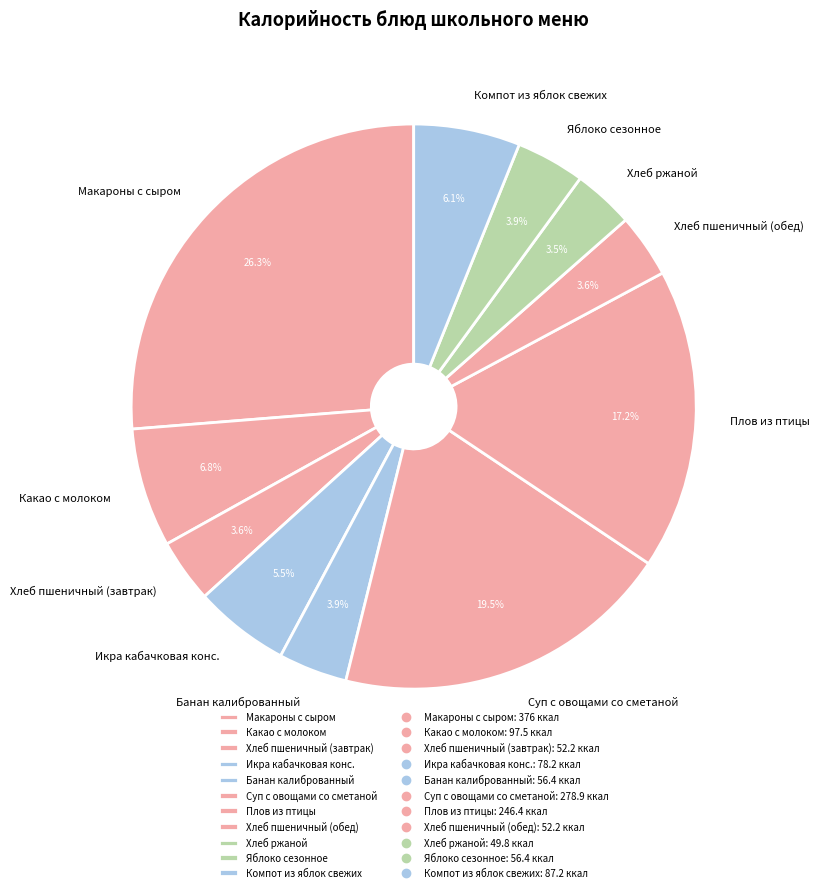

What is the ratio of the value at Хлеб ржаной to the value at Макароны с сыром?

0.1